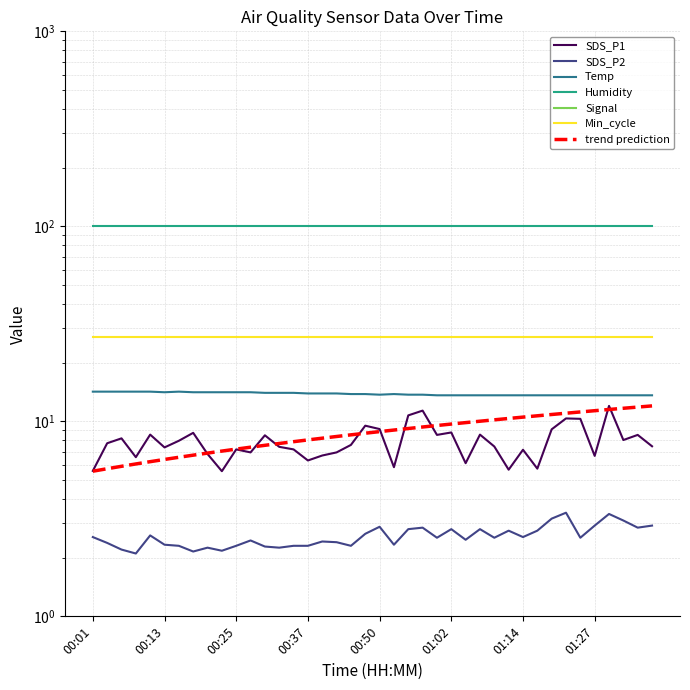

Where is the first local maximum for Temp?

00:15